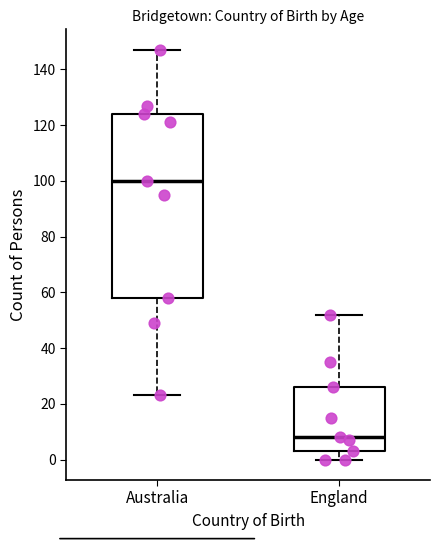

Reading left to right, read every box against the y-axis: the position of its median line, the range the box covers, and the ends of its whiskers. The values are not printed on the chart, so give them approximately, as read against the axis.

Australia: median 100, box 58 to 124, whiskers 24 to 148
England: median 8, box 4 to 26, whiskers 0 to 52